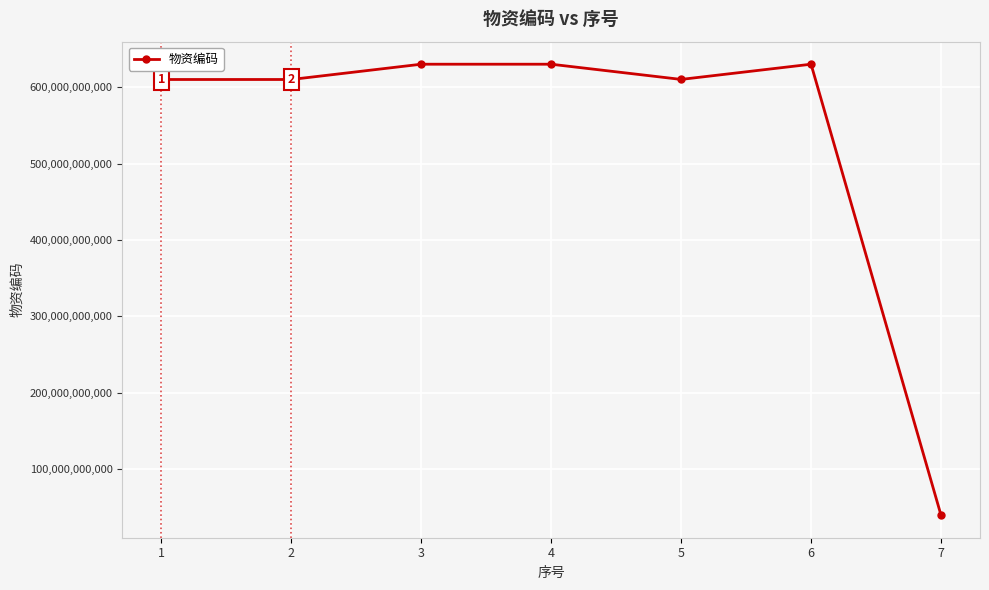

How many lines are shown in the chart?

1